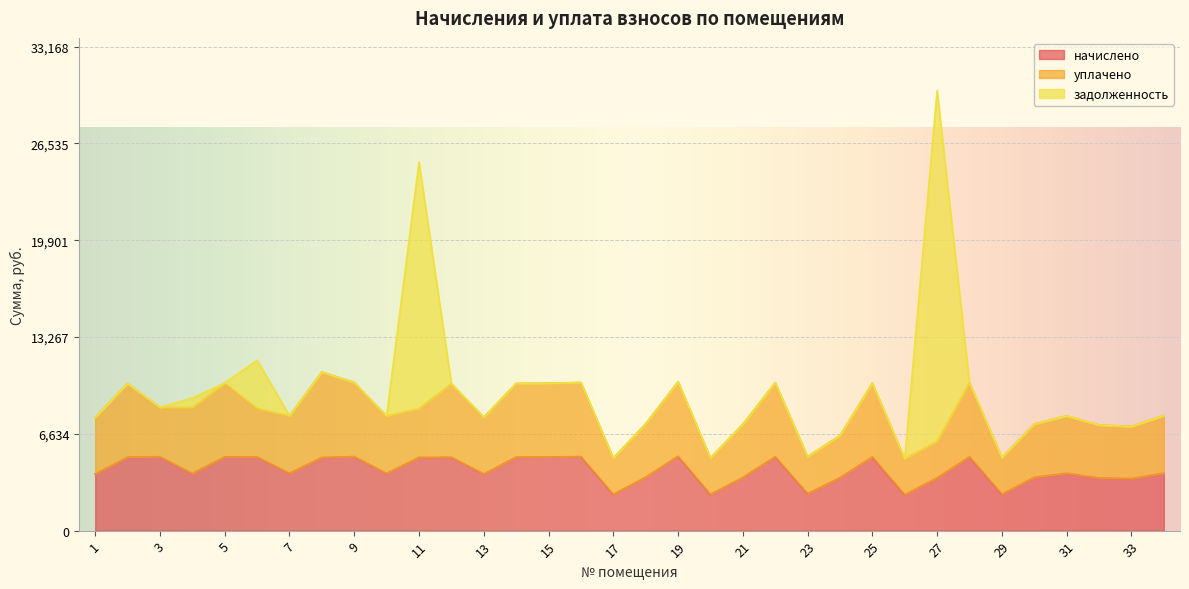

What is the lowest value of the начислено series?

2459.2